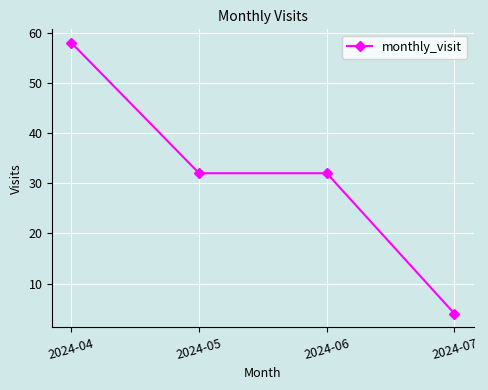

What is the greatest value displayed?

58